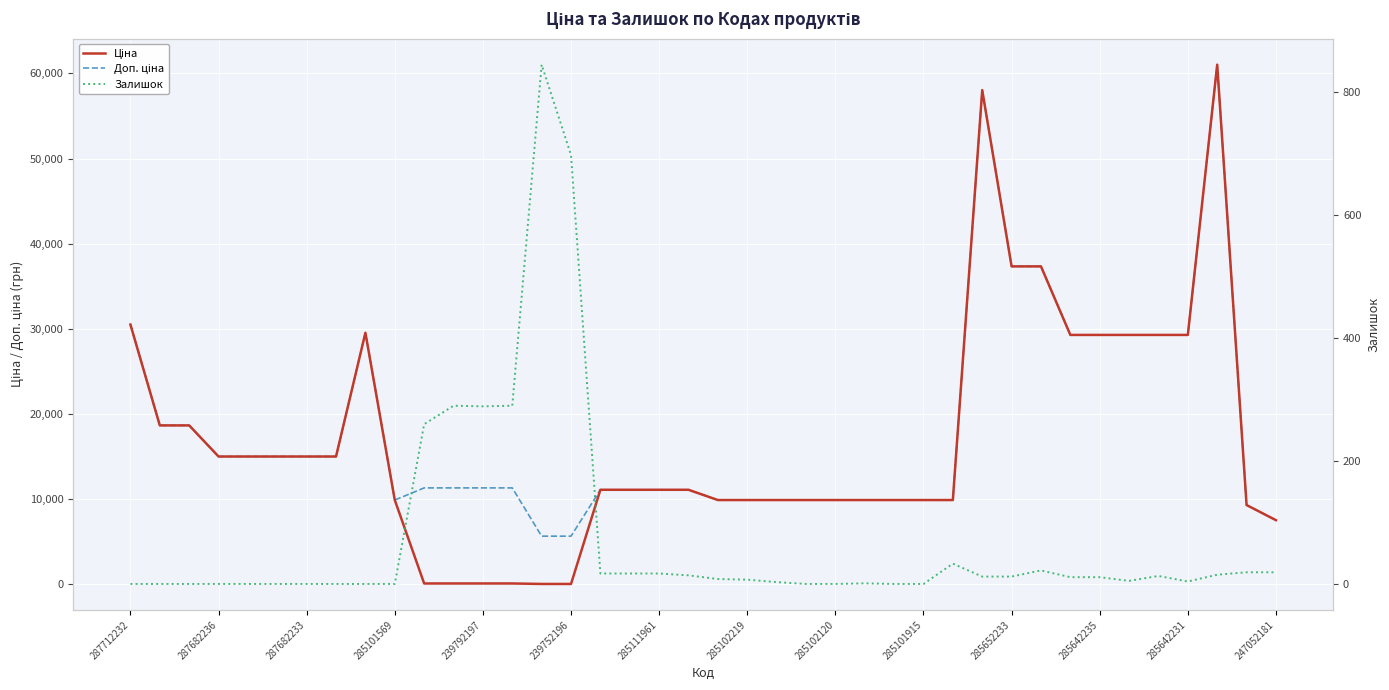

At which label does Доп. ціна first exceed 11334?

287712232